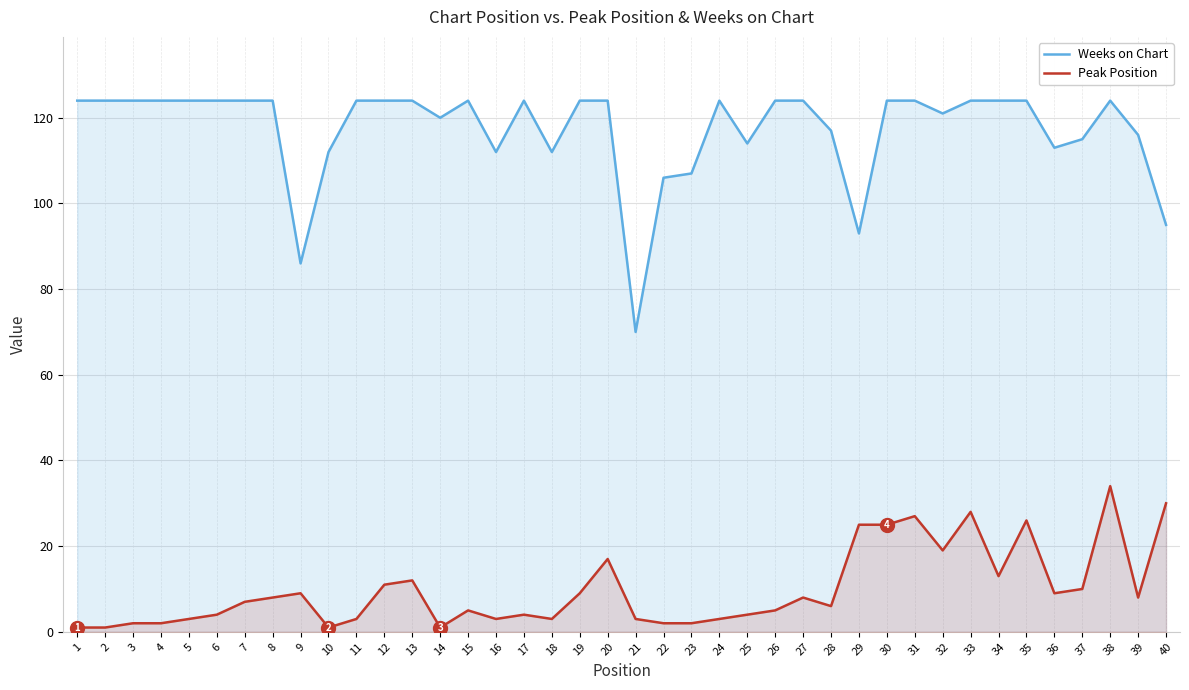

What are all the series names shown in the legend?

Weeks on Chart, Peak Position